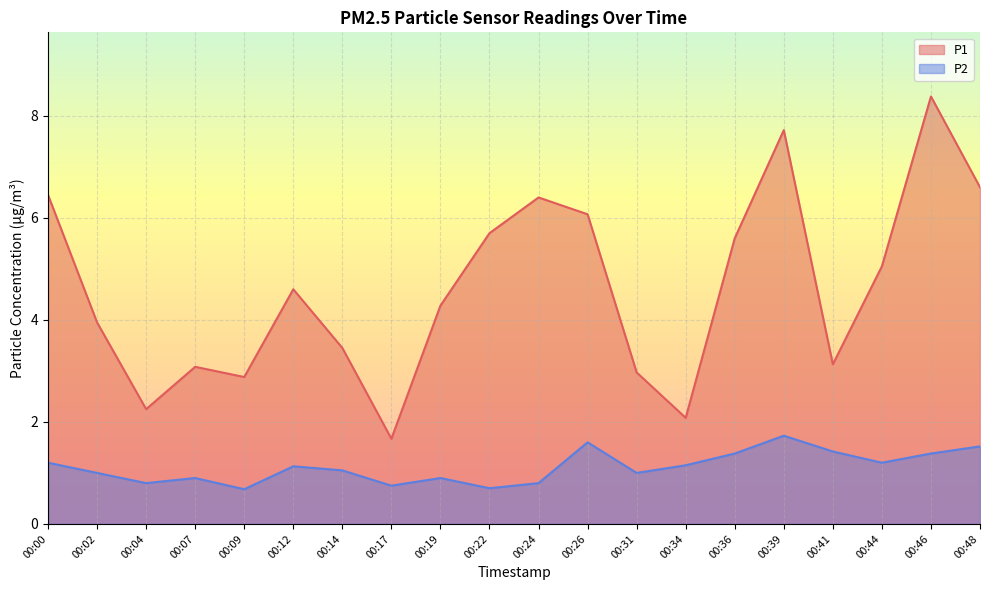

At which category does the chart reach its minimum across all series?

00:09